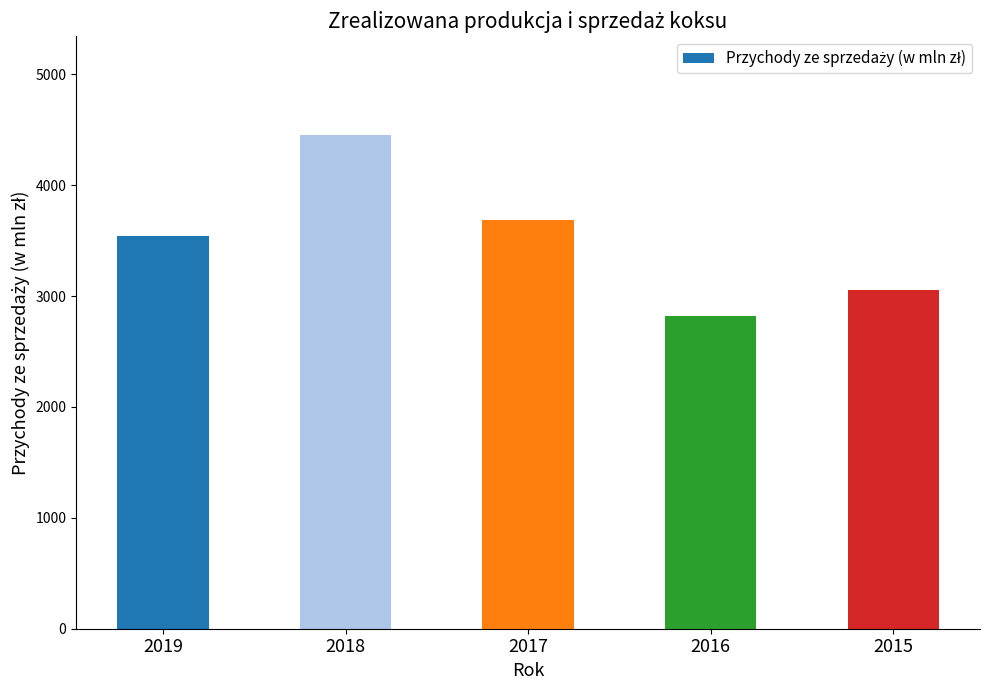

Does the chart contain stacked bars?

No